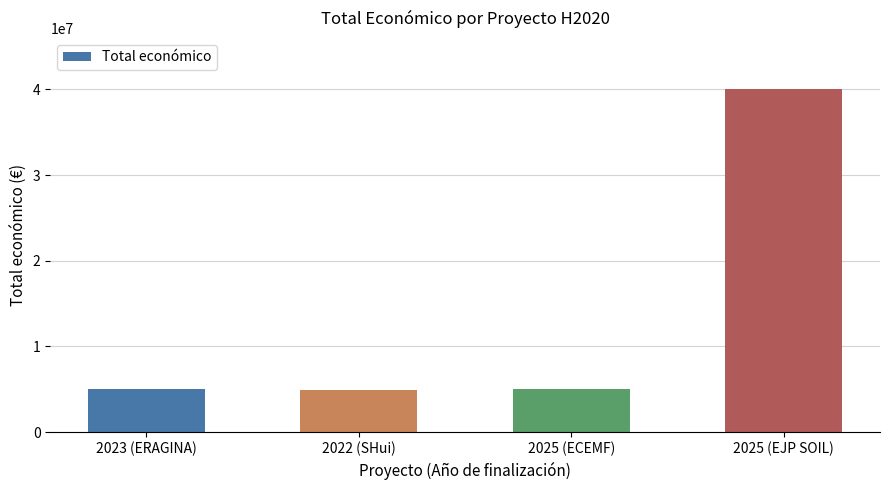

Are the bars grouped side by side (vs. stacked)?

No